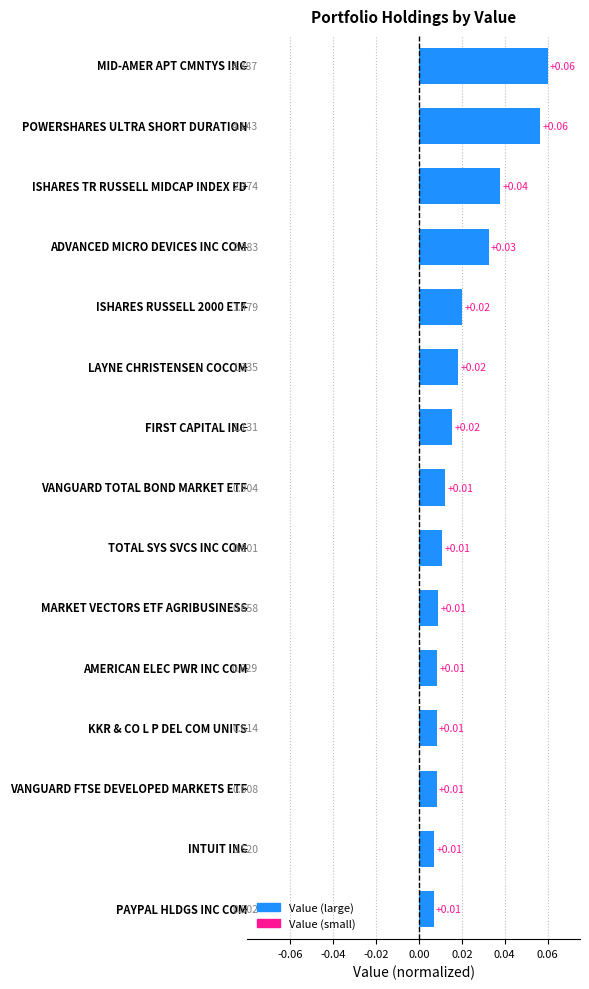

What is the sum of all values?

0.3